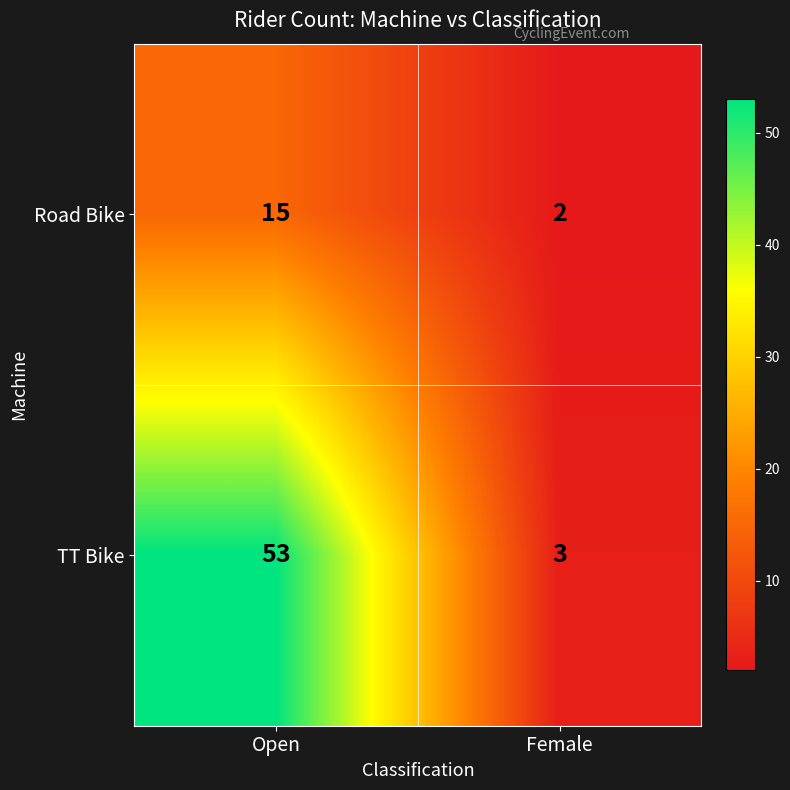

At which category does the chart reach its peak across all series?

Open